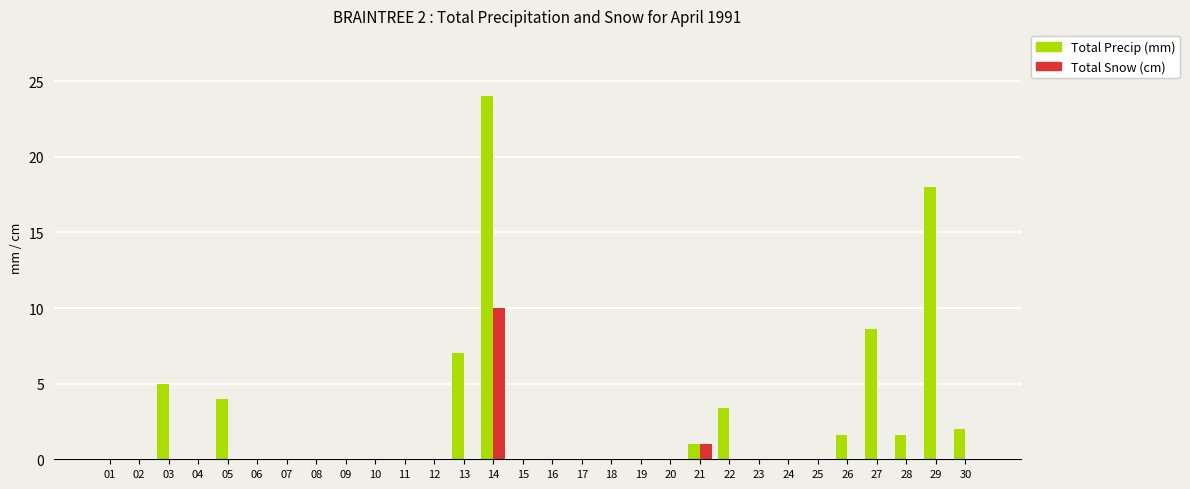

Which series has the largest range (max minus min)?

Total Precip (mm)